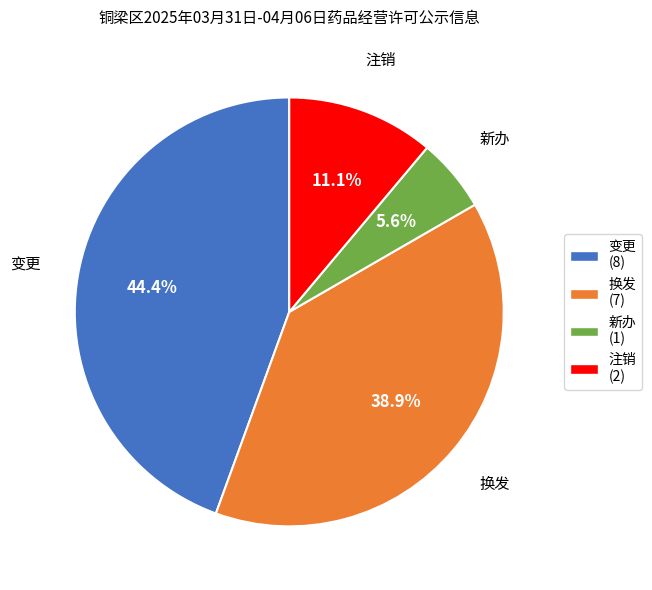

The 换发 slice represents 39% of the pie. True or false?

True